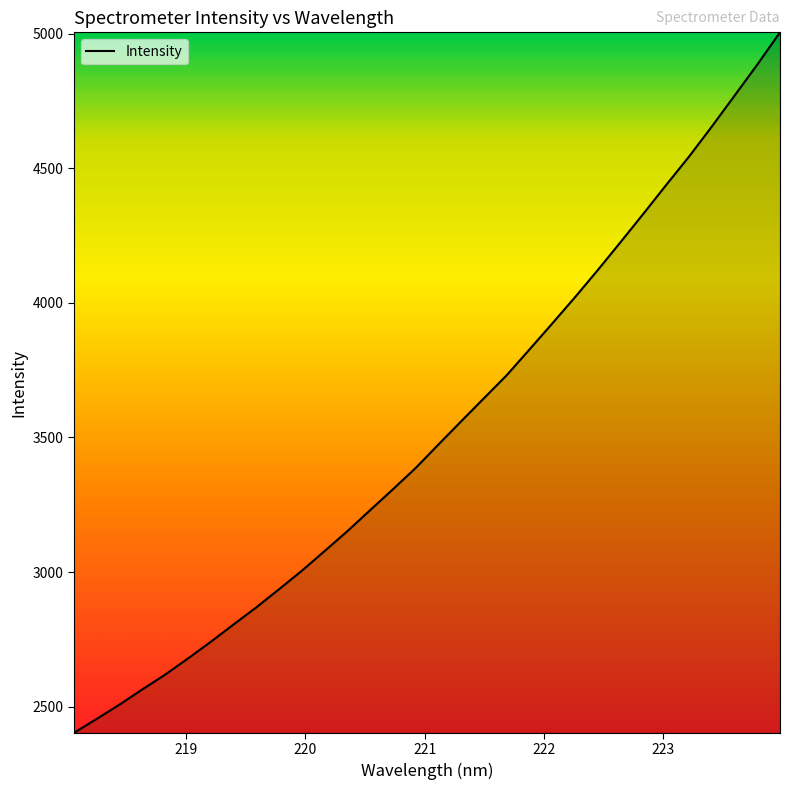

What is the difference between the maximum and minimum values?

2601.2